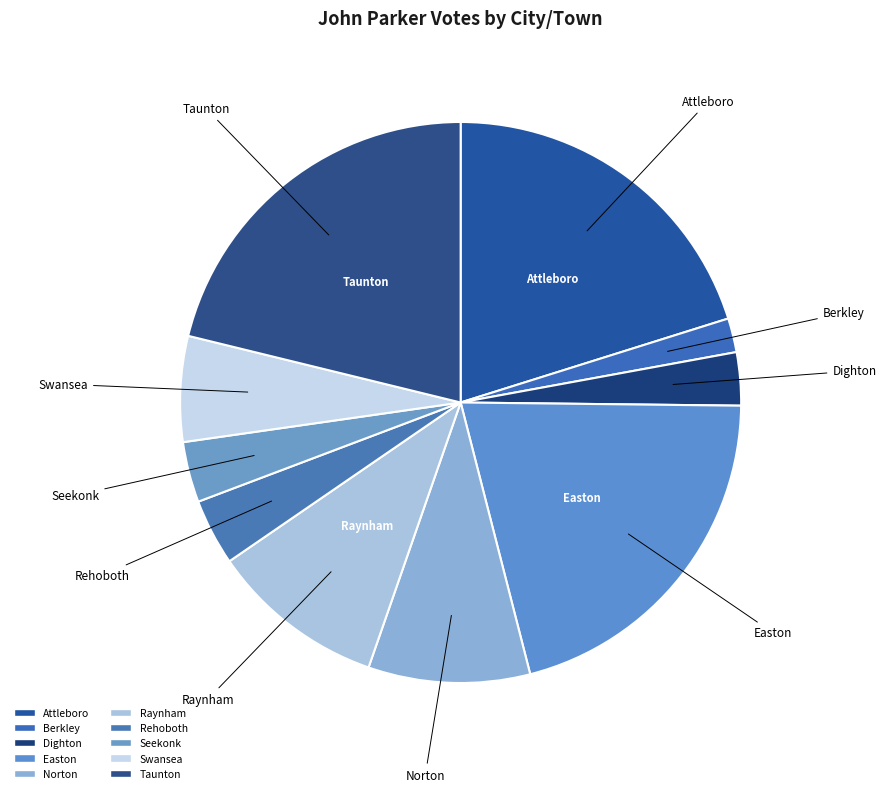

True or false: Raynham accounts for 16% of the total.

False